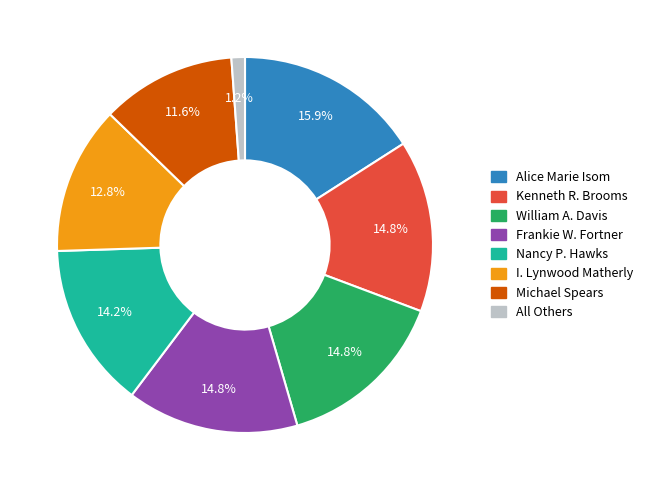

Is Nancy P. Hawks the majority of the pie?

No